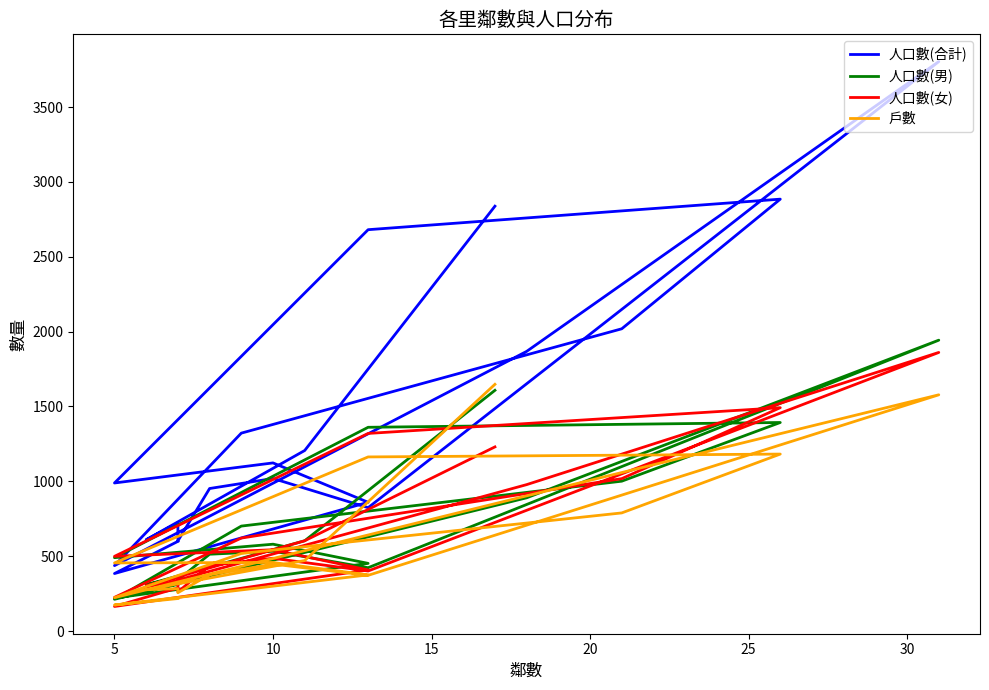

What are all the series names shown in the legend?

人口數(合計), 人口數(男), 人口數(女), 戶數